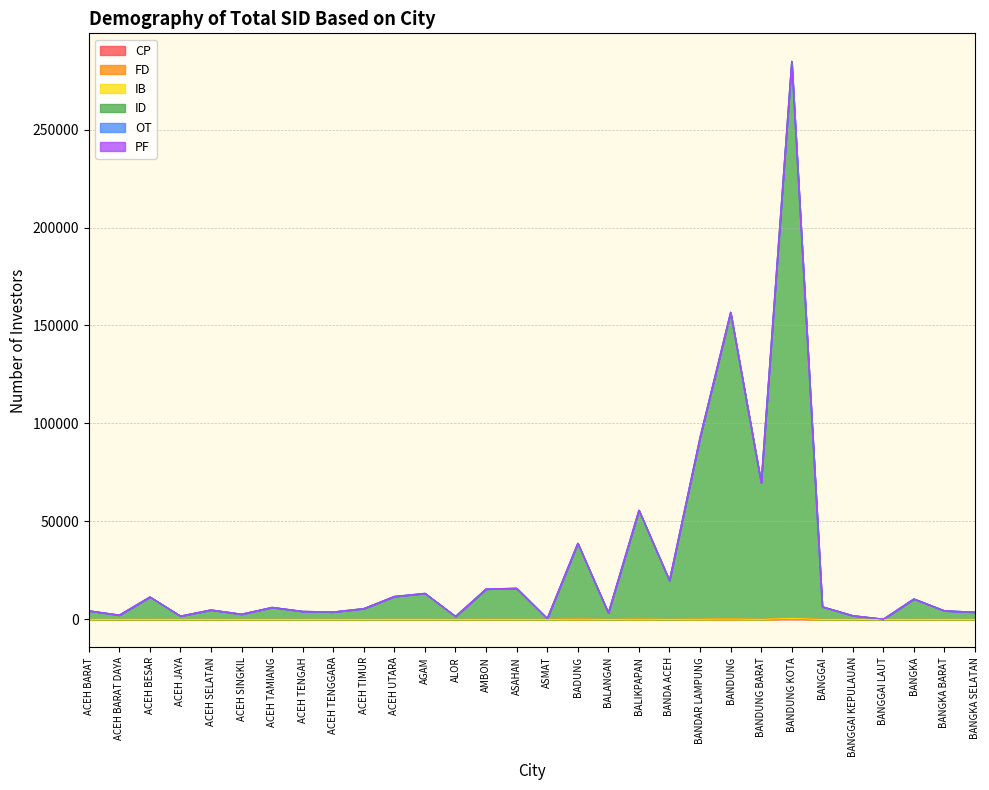

In OT, how many points are lower than both neighbors (excluding endpoints)?

6